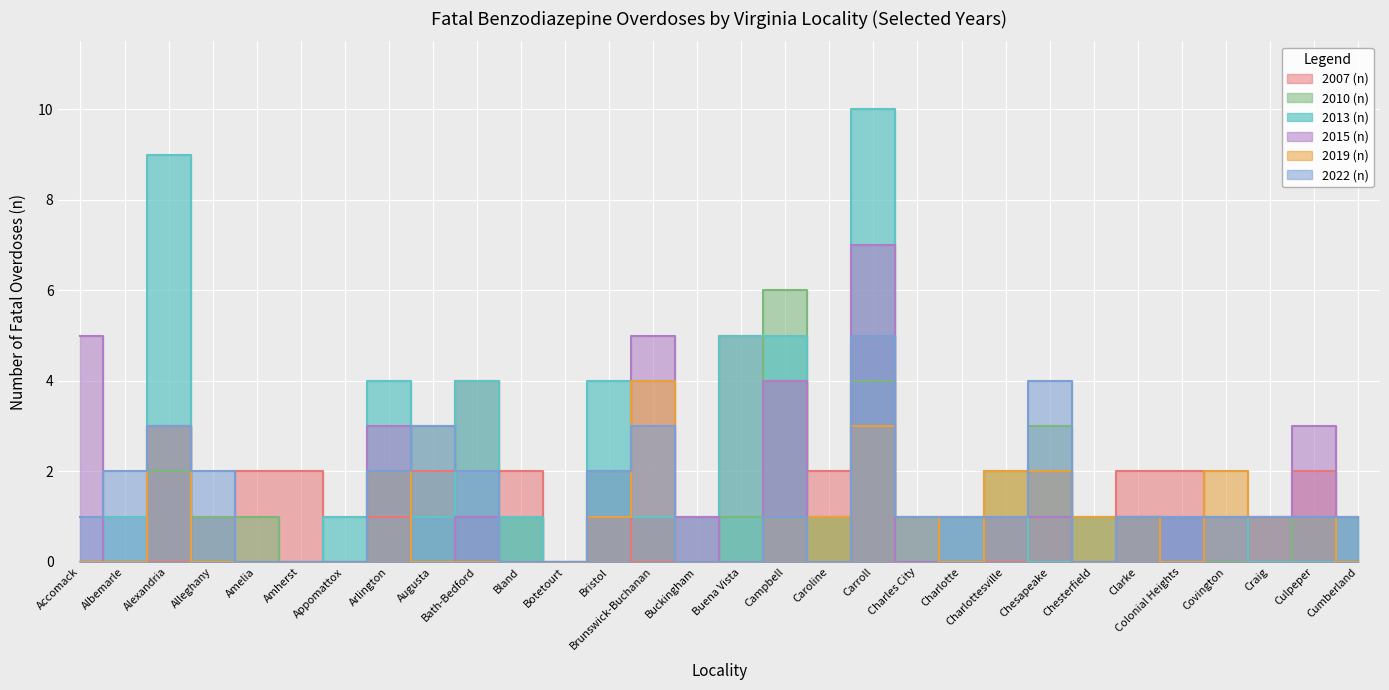

Which has a higher value, Covington or Amherst?

Amherst